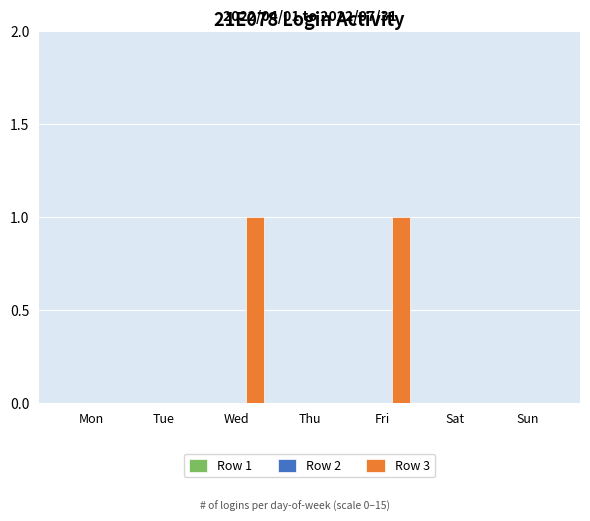

True or false: the data shows 2 at Wed.

False